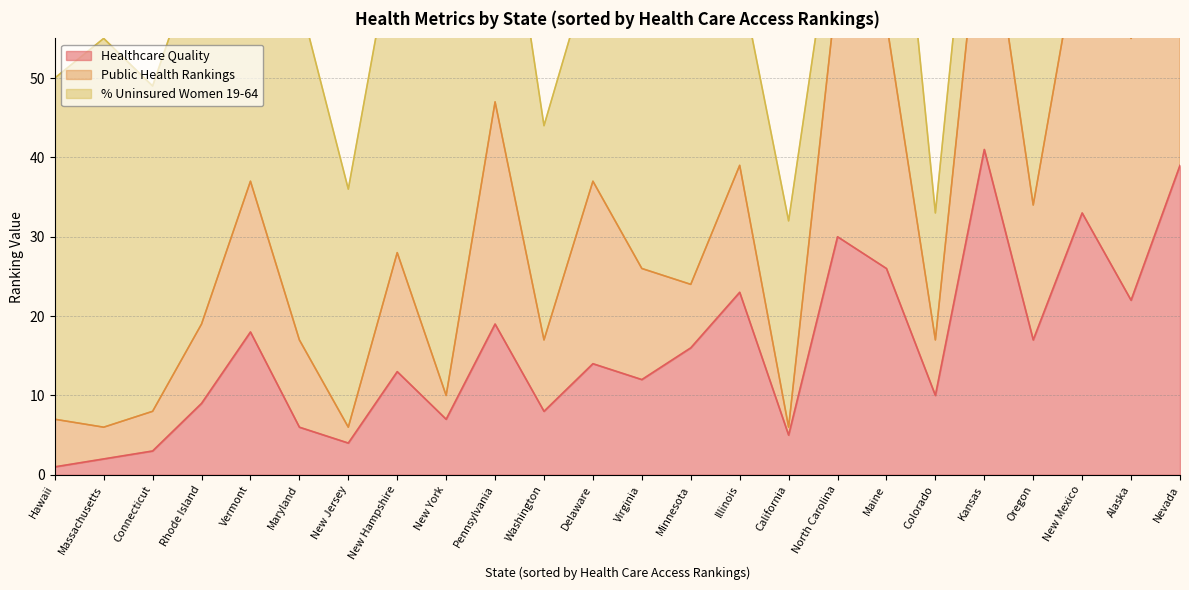

Which category has the lowest value in the Healthcare Quality series?

Hawaii